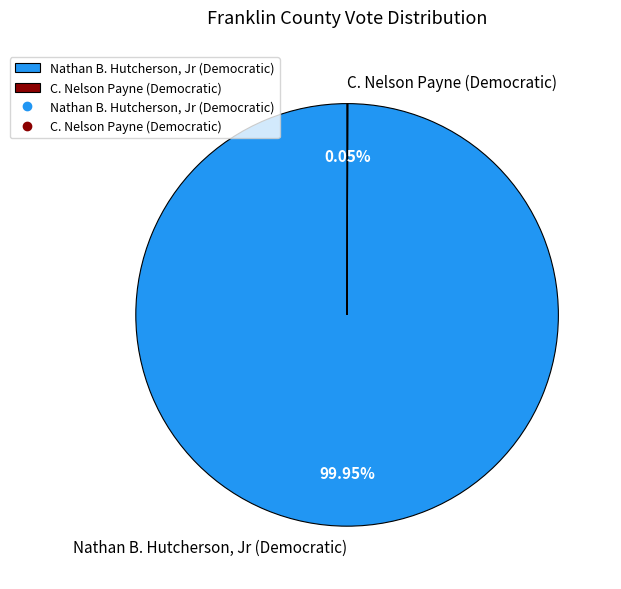

What is the largest slice in the pie chart?

Nathan B. Hutcherson, Jr (Democratic)